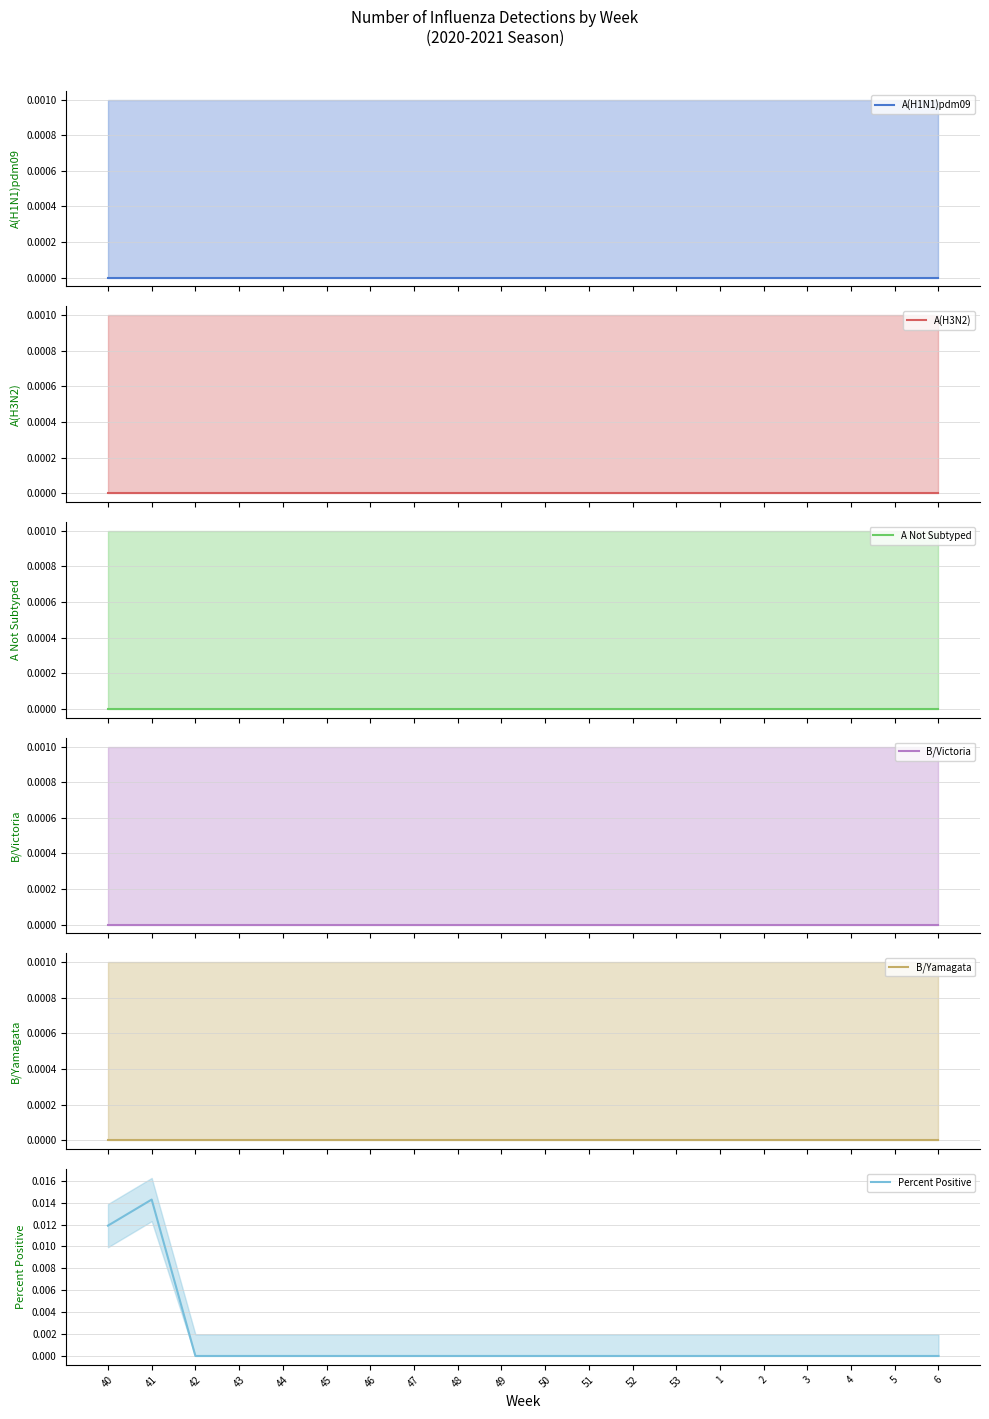

List the series in order of their peak value, lowest first.

A(H1N1)pdm09 mean, A(H3N2) mean, A Not Subtyped mean, B/Victoria mean, B/Yamagata mean, Percent Positive mean